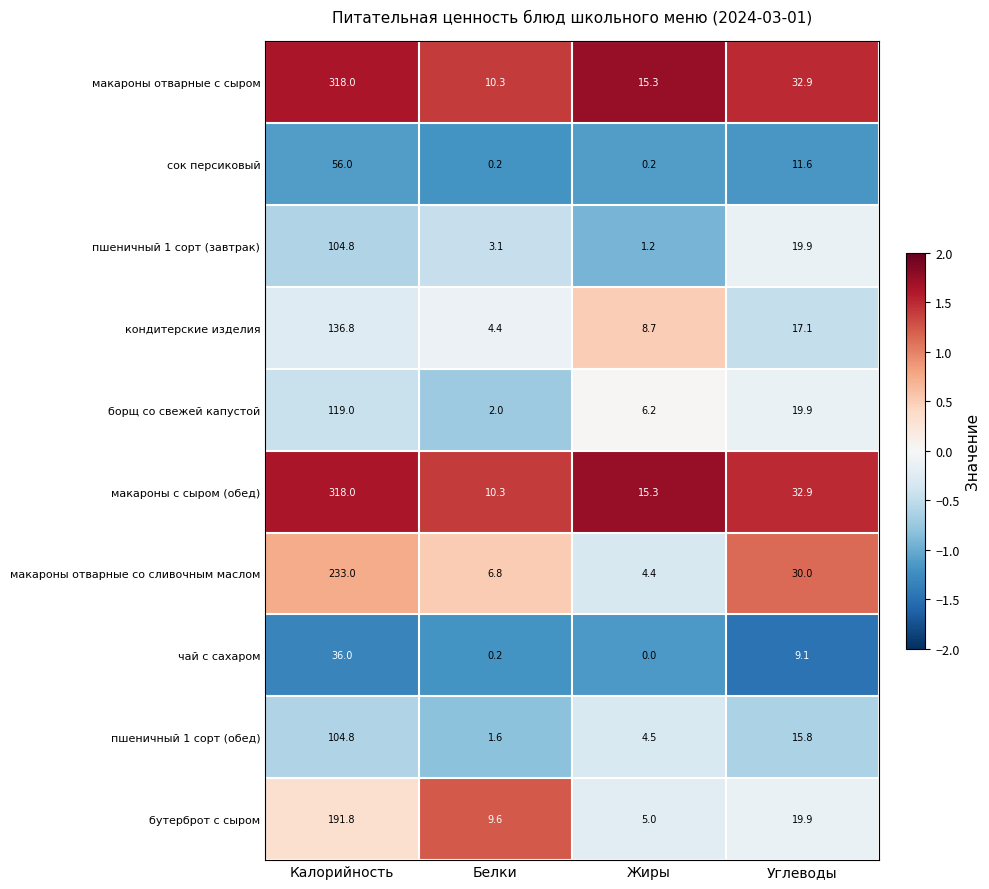

What is the total value across all series at Калорийность?

1618.2